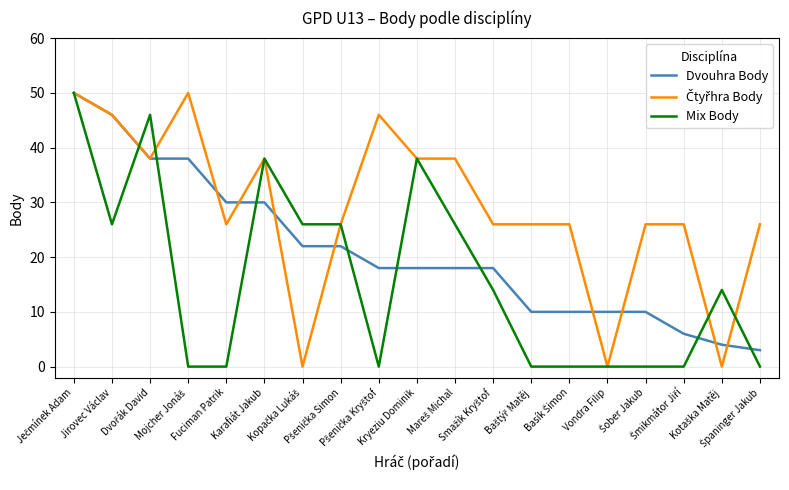

What is the greatest value displayed?

50